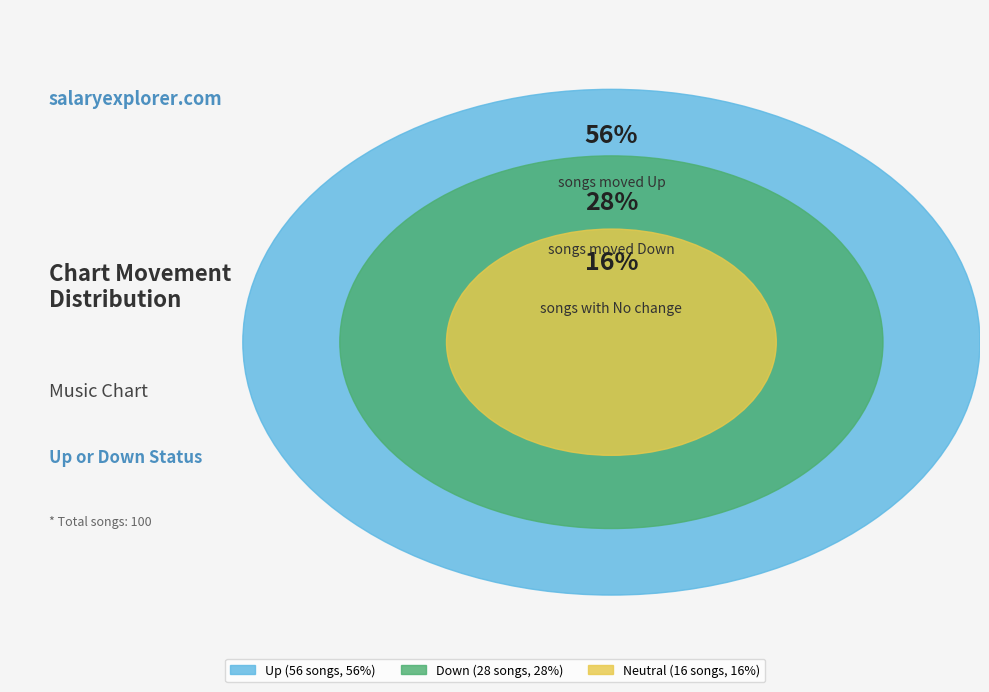

To the nearest percent, what is the average slice percentage?

33%